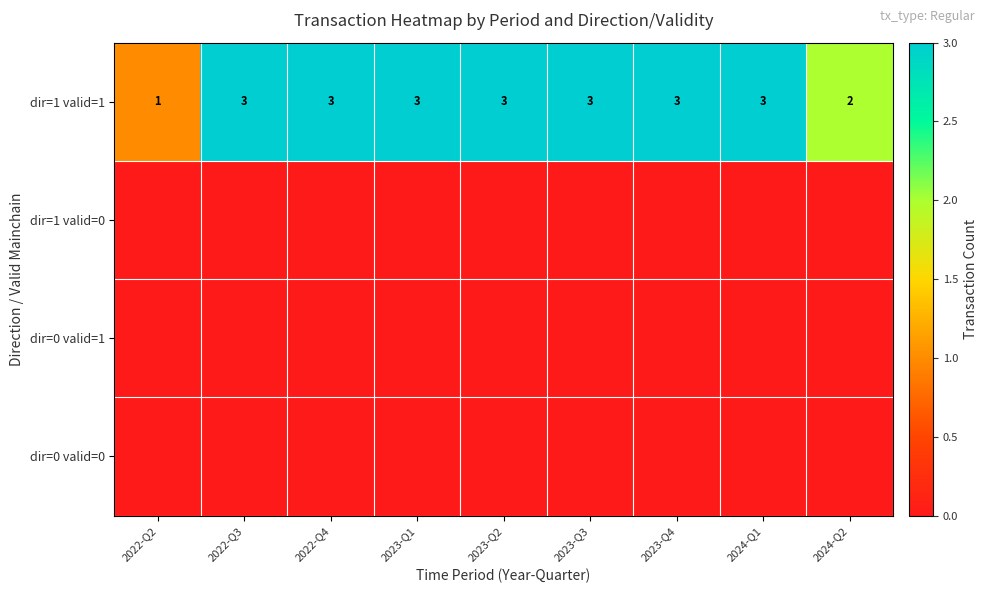

The dir=1 valid=1 series shows 2 at 2022-Q2. True or false?

False